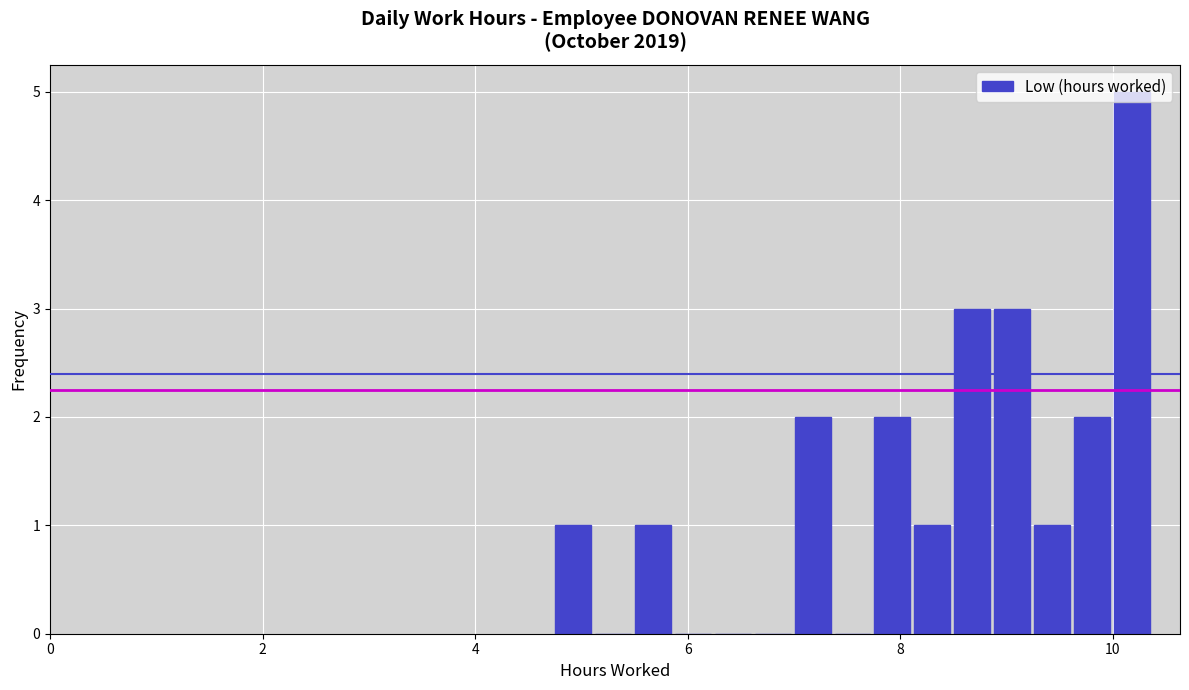

Read against the x-axis, roughly where is the centre of the tallest bar?

10.2